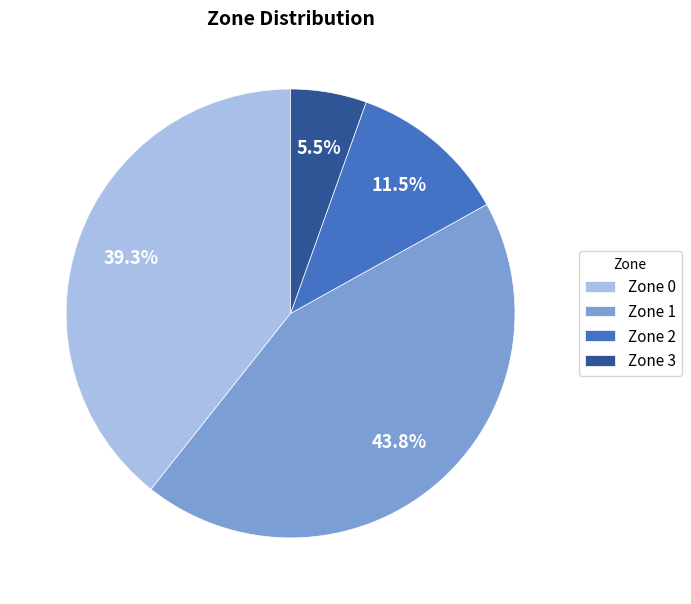

Which slice is the smallest?

Zone 3